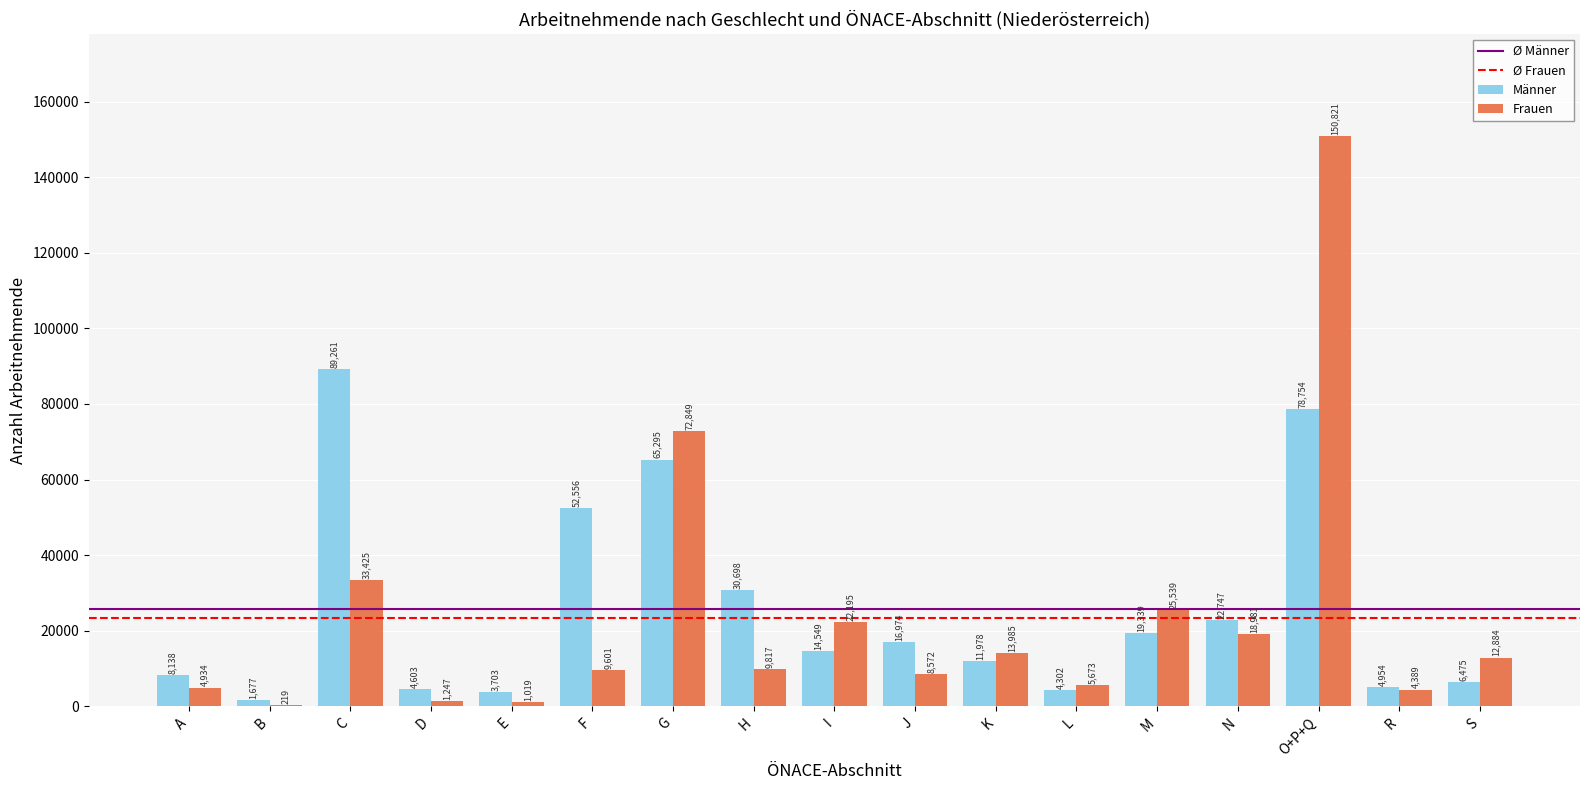

What is the total value across all series at C?

122686